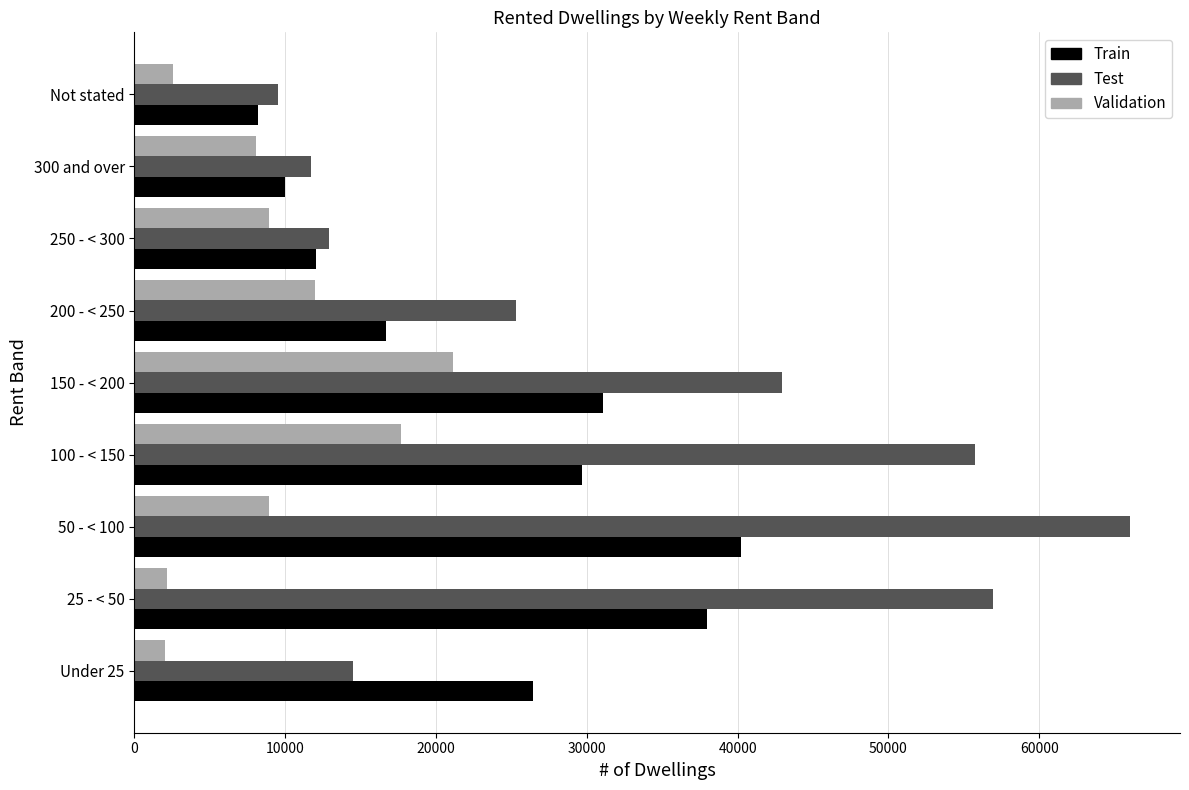

What is the difference between the highest and lowest values at 300 and over?

3655